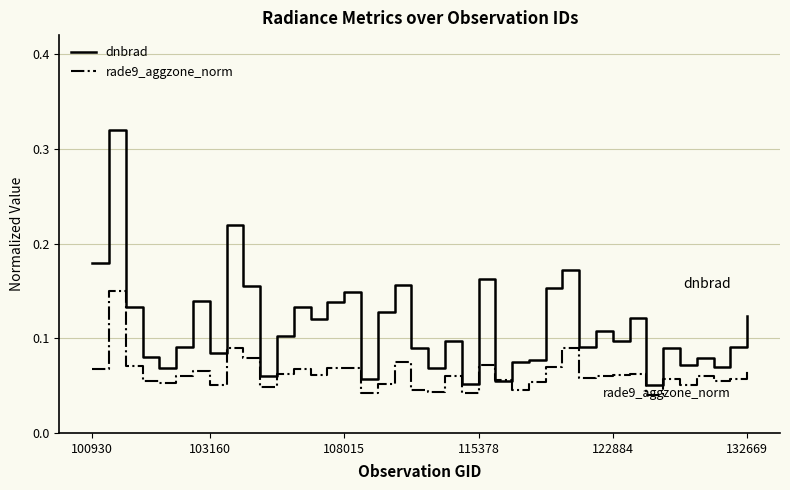

How many lines are shown in the chart?

2